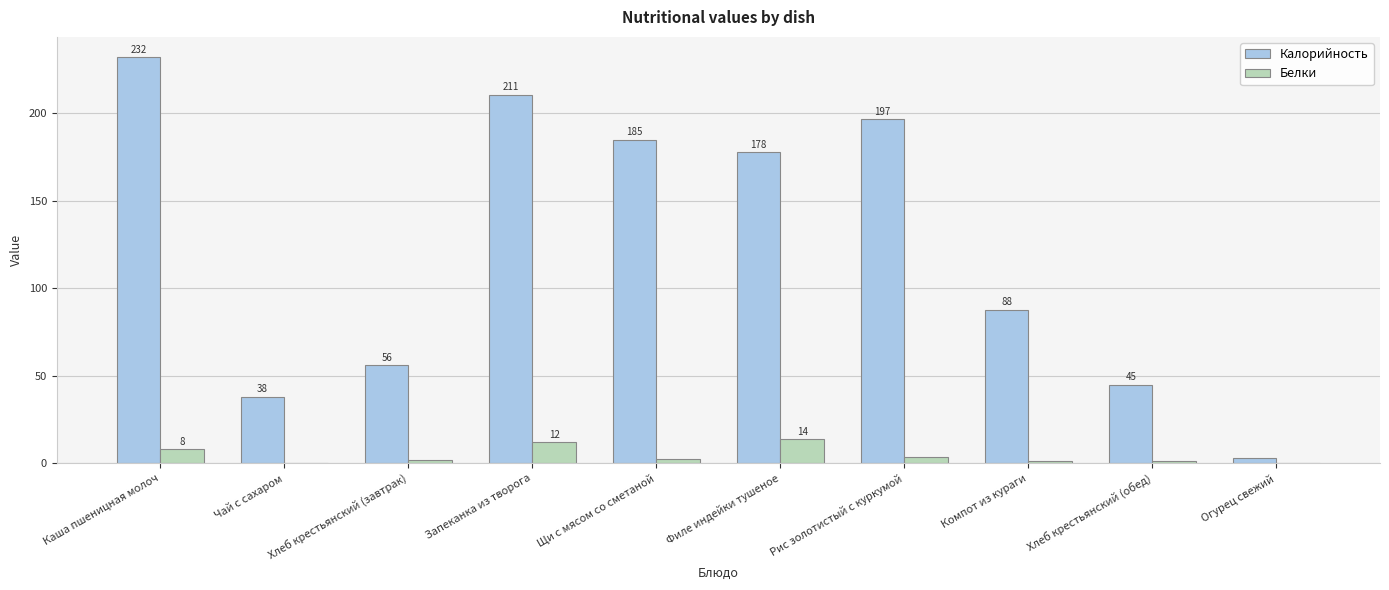

At which label does Калорийность first exceed 177?

Каша пшеницная молоч